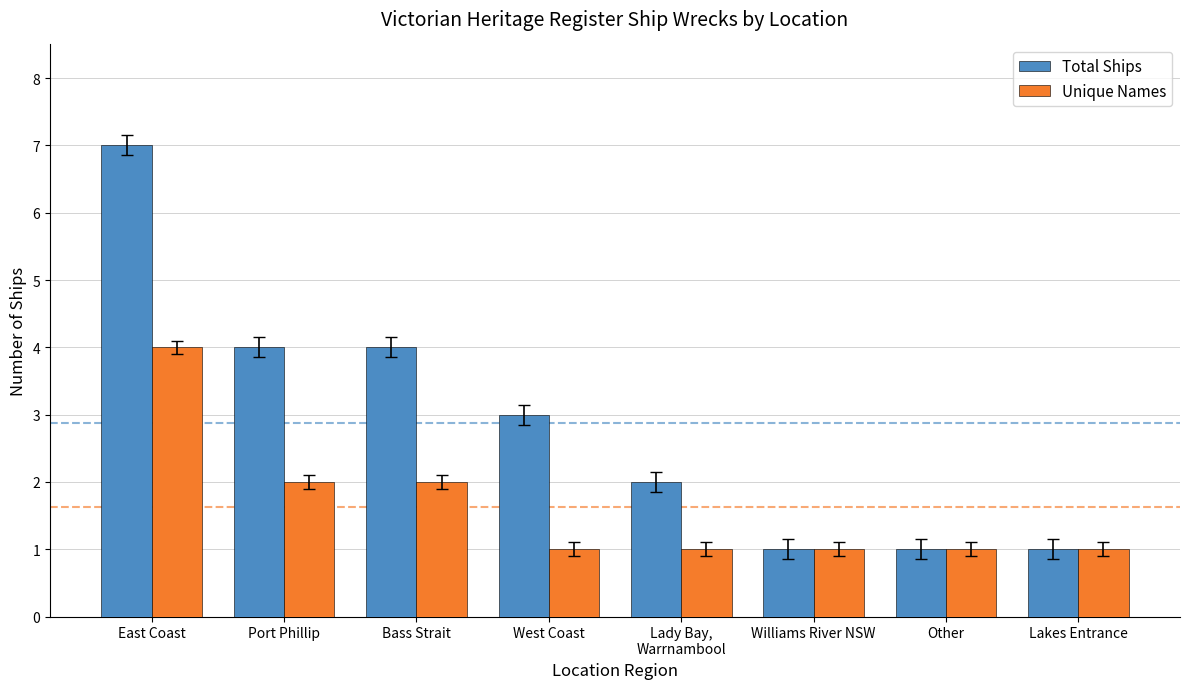

Does the chart contain stacked bars?

No